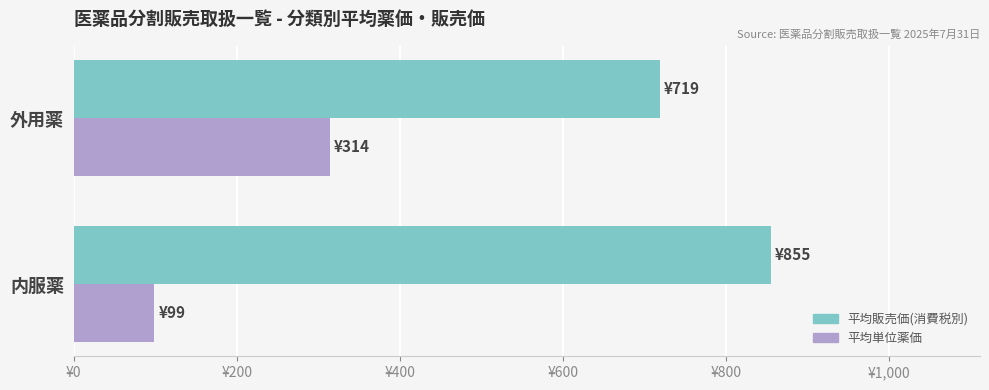

Which category has the lowest value in the 平均単位薬価 series?

内服薬